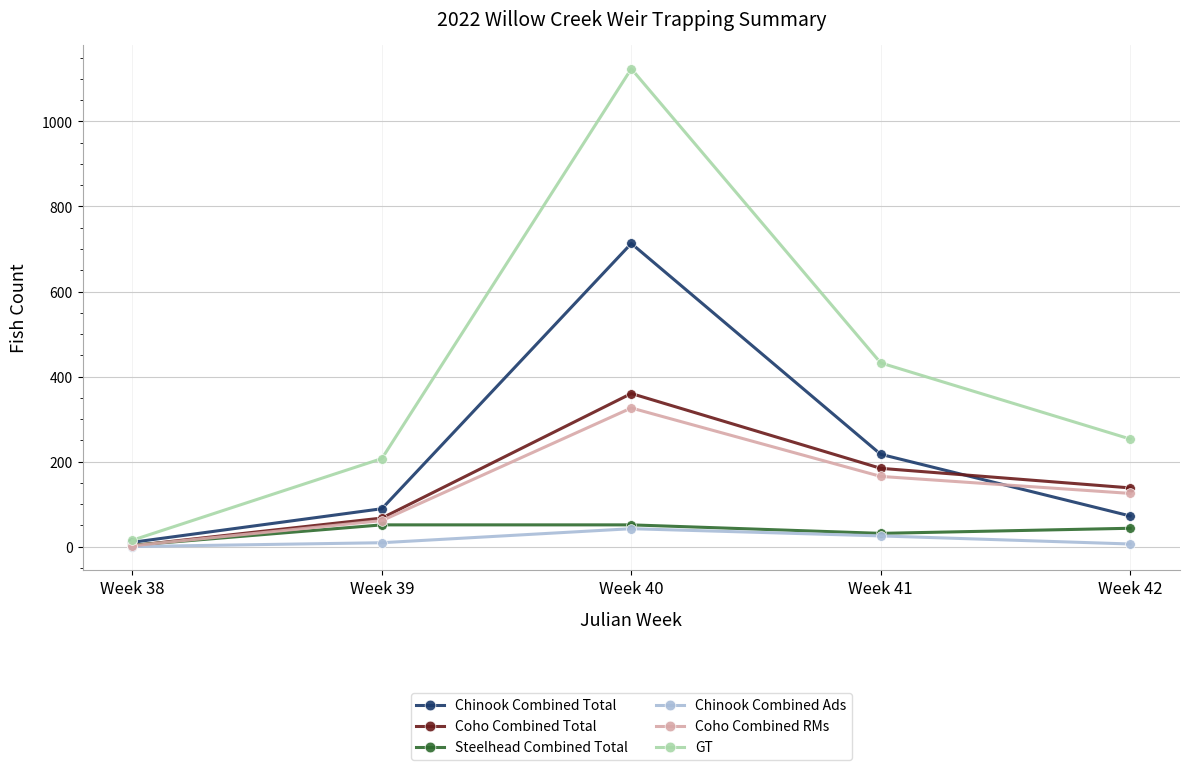

In Chinook Combined Total, how many points are higher than both neighbors (excluding endpoints)?

1